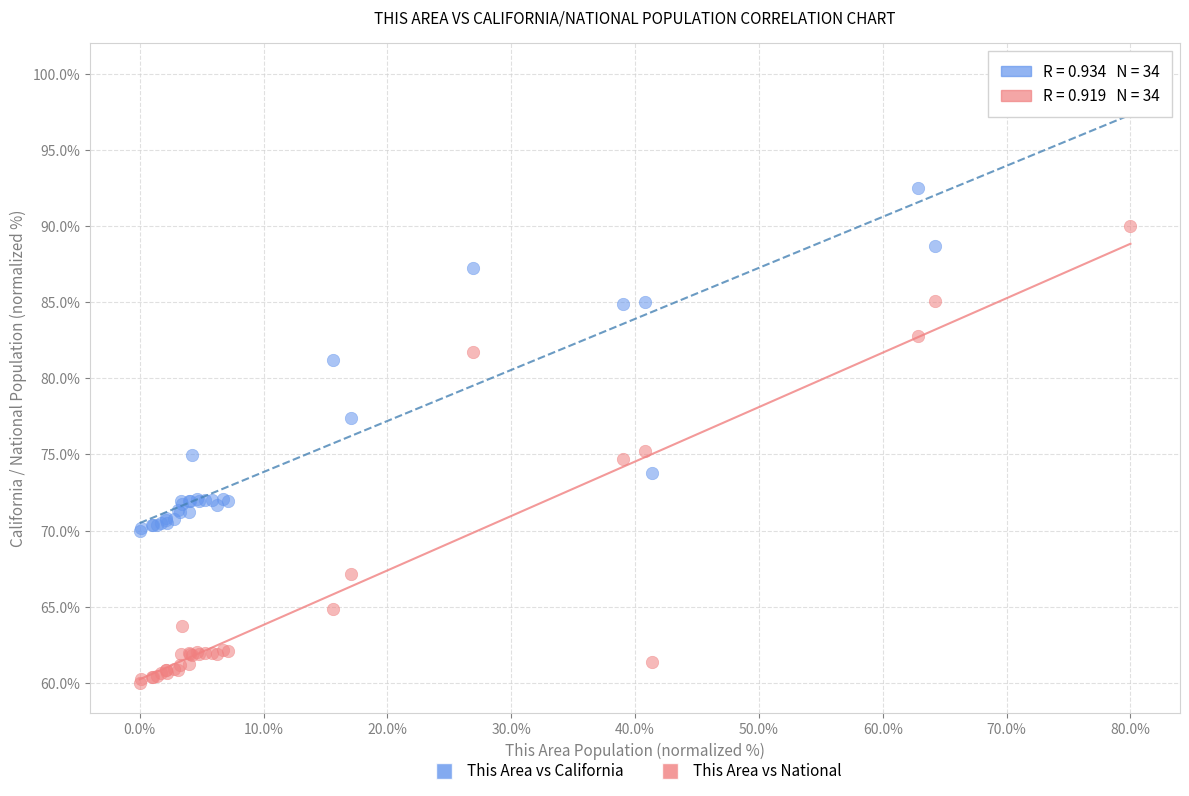

Which series contains the highest Y value?

This Area vs California